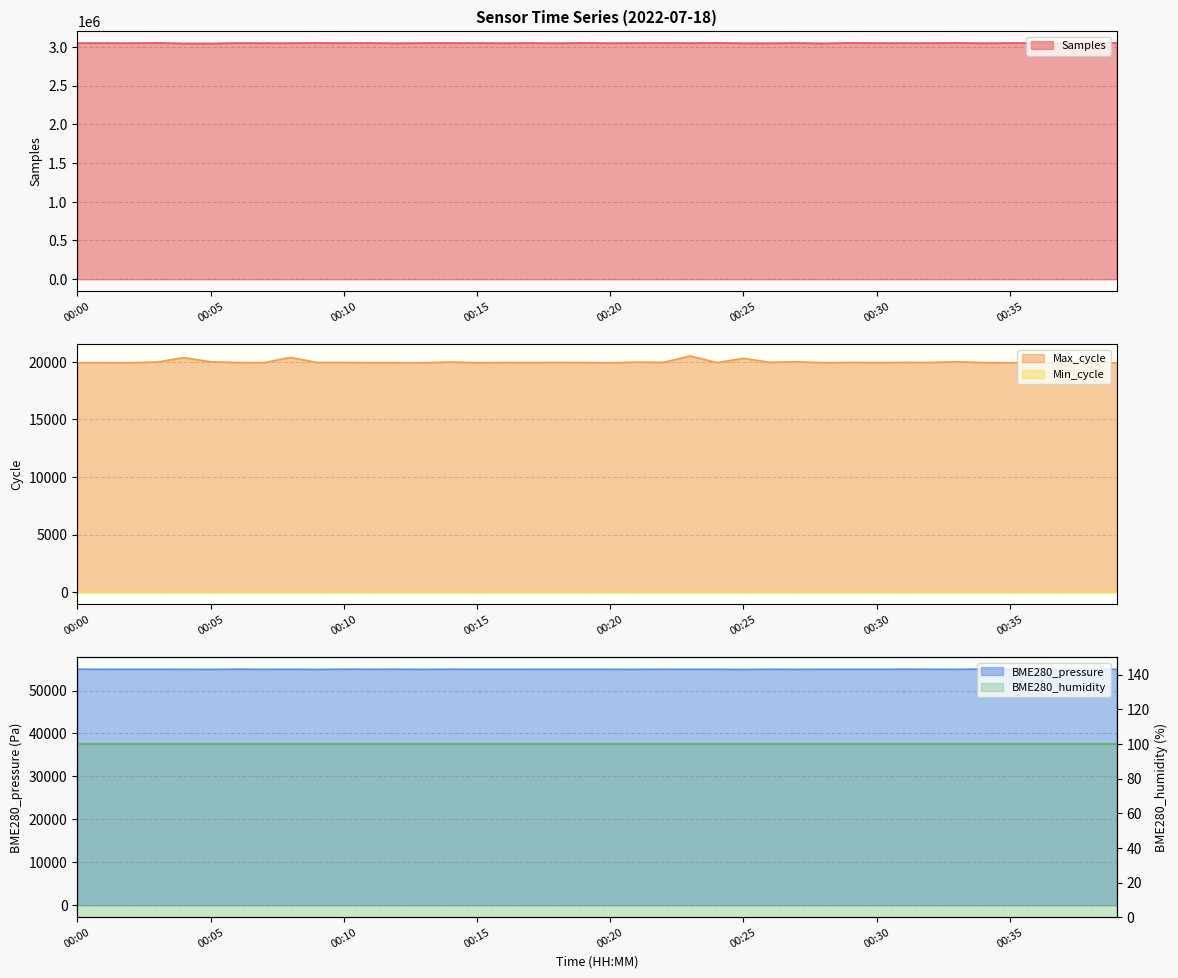

What is the highest value of the Samples series?

3050632